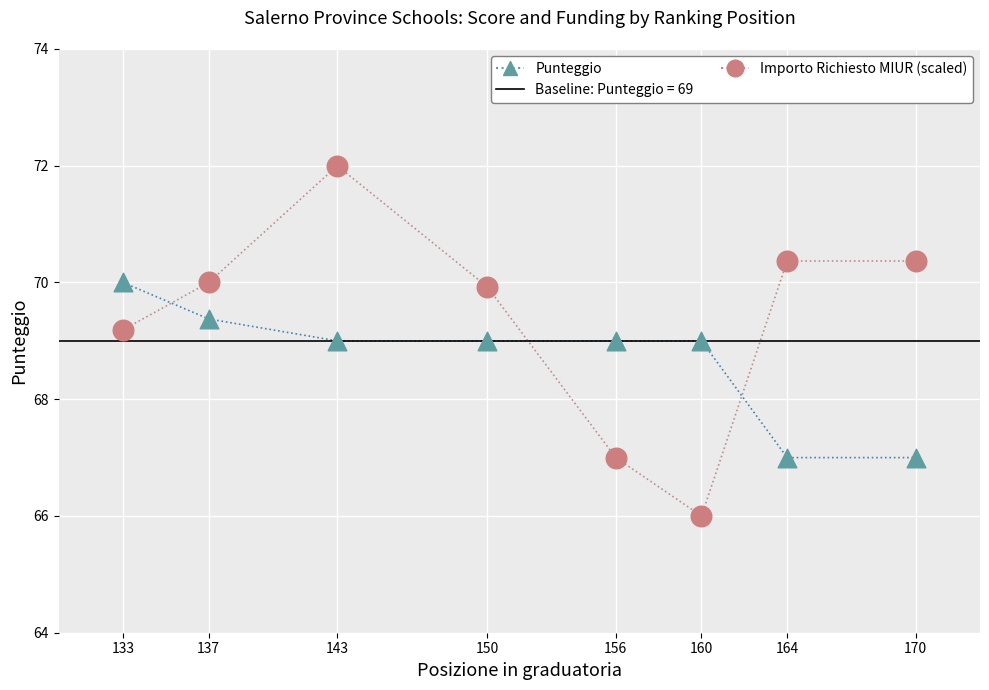

Which series reaches the minimum Y coordinate?

Importo Richiesto MIUR (scaled)